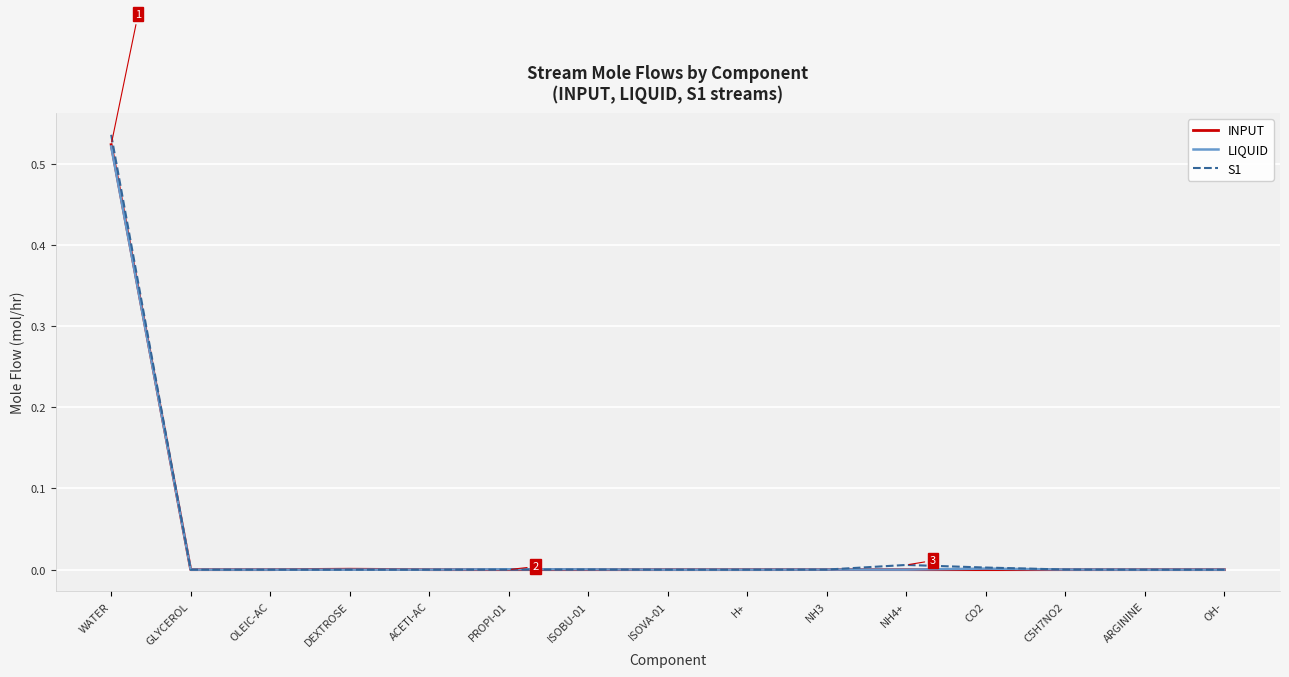

The value of INPUT at NH4+ is 0.2. True or false?

False